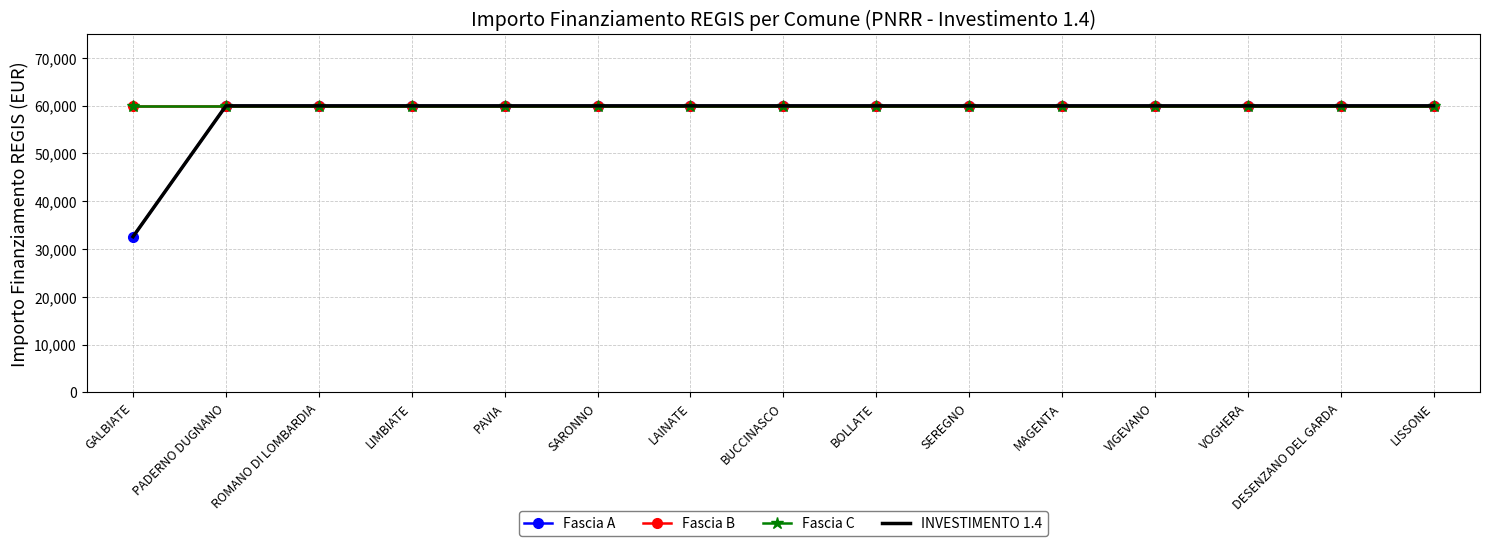

What is the label of the 7th point from the left?

LAINATE